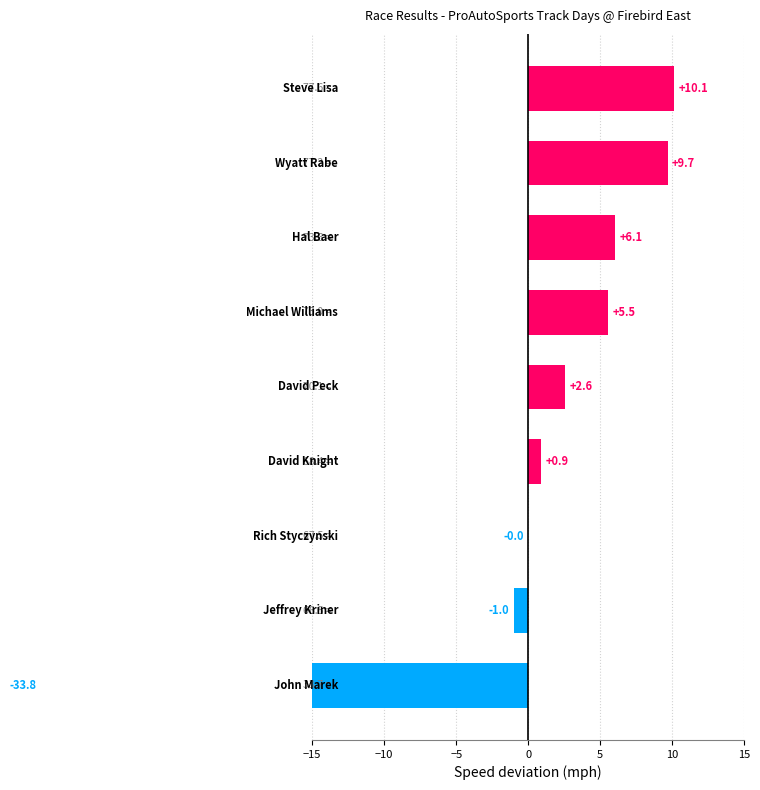

Reading left to right, transcribe all the data shown in this chart.

10.1	9.7	6.1	5.5	2.6	0.9	-0.0	-1.0	-33.8